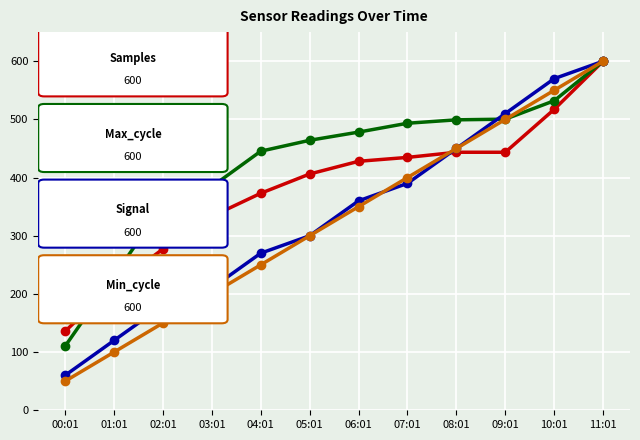

What is the label of the 7th point from the right?

05:01